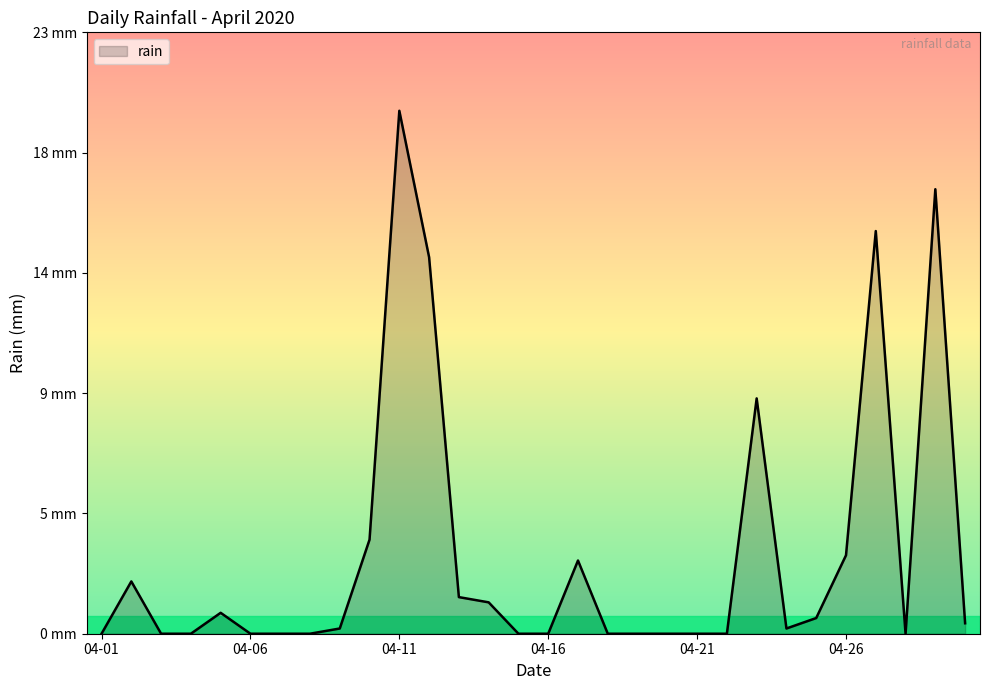

Rank the categories by value from lowest to highest.

2020-04-01, 2020-04-03, 2020-04-04, 2020-04-06, 2020-04-07, 2020-04-08, 2020-04-15, 2020-04-16, 2020-04-18, 2020-04-19, 2020-04-20, 2020-04-21, 2020-04-22, 2020-04-28, 2020-04-09, 2020-04-24, 2020-04-30, 2020-04-25, 2020-04-05, 2020-04-14, 2020-04-13, 2020-04-02, 2020-04-17, 2020-04-26, 2020-04-10, 2020-04-23, 2020-04-12, 2020-04-27, 2020-04-29, 2020-04-11